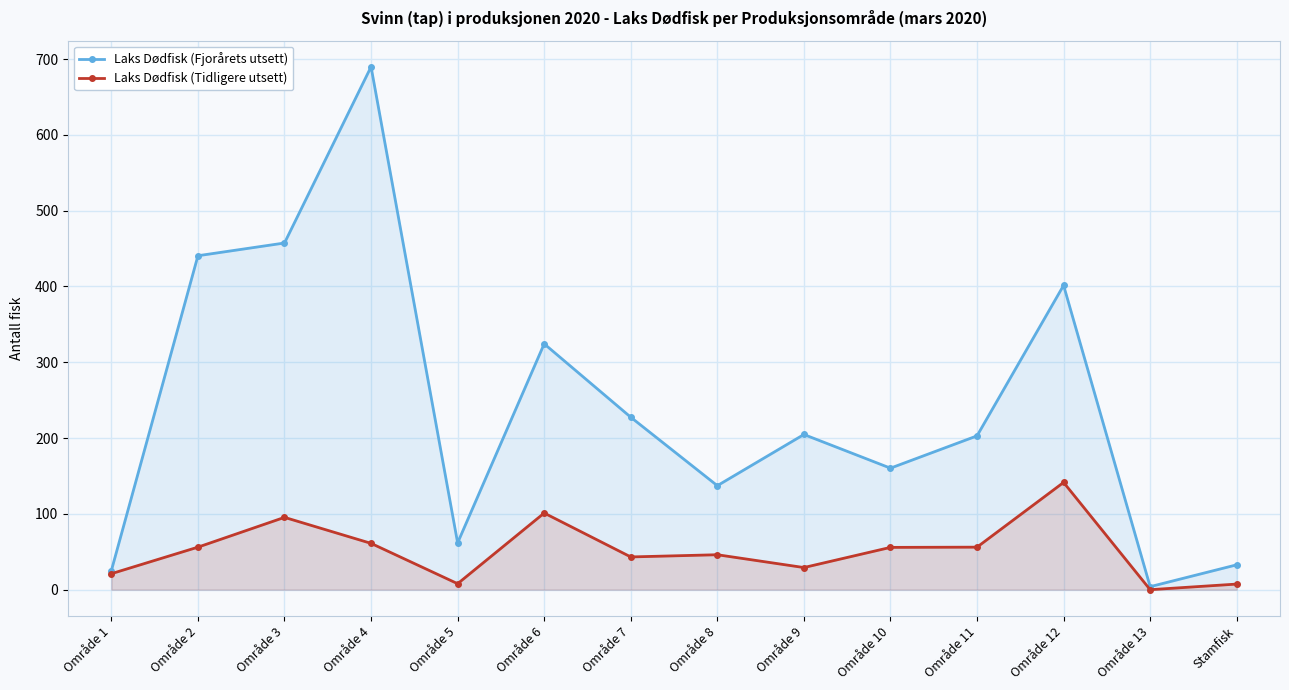

What is the total value across all series at Område 8?

183.3